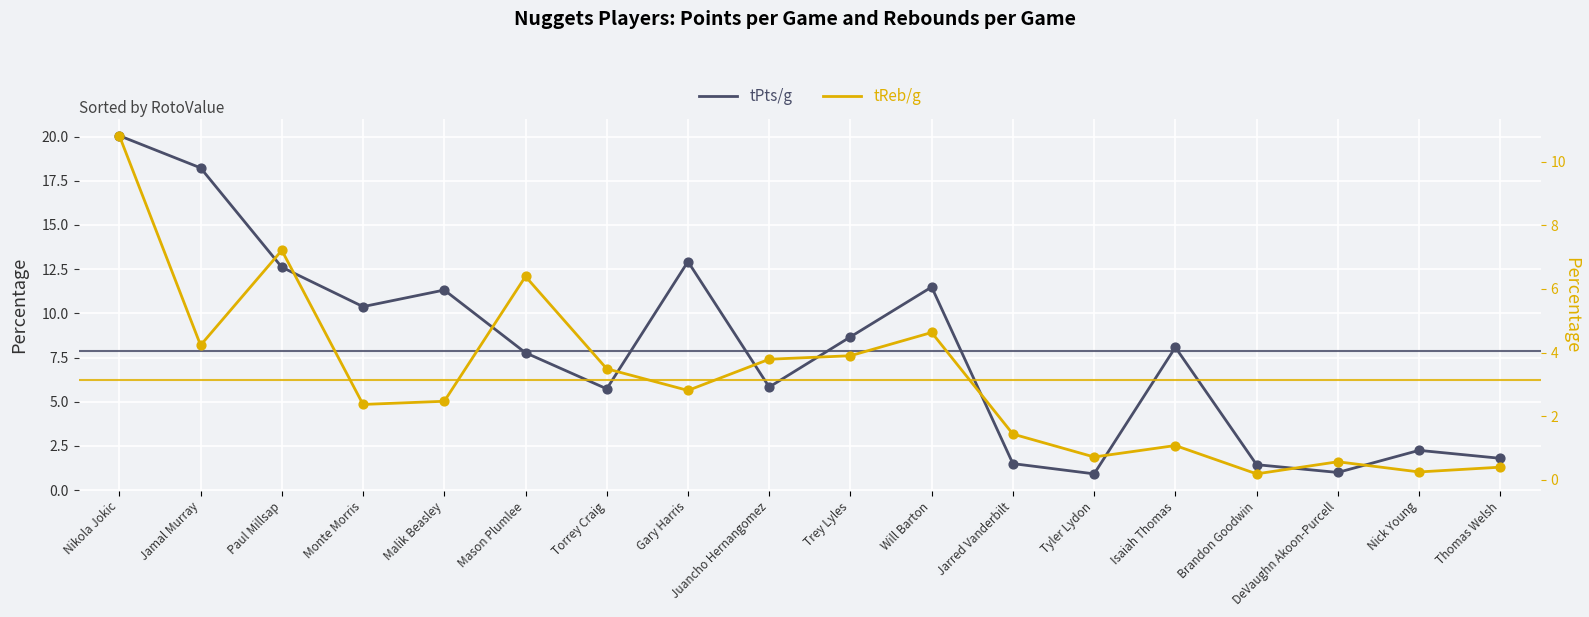

Is the value of tPts/g at Paul Millsap greater than the value of tReb/g at Gary Harris?

Yes